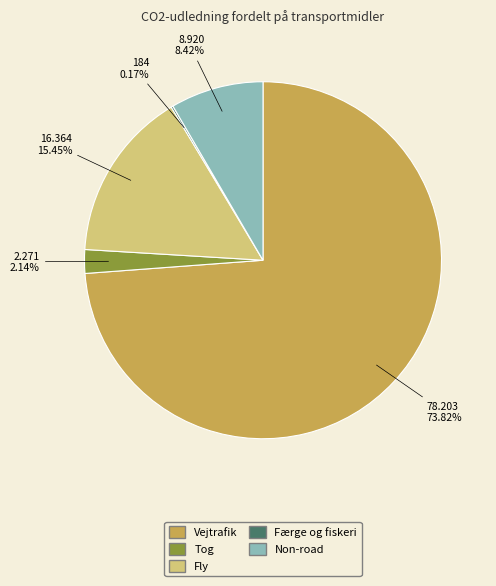

Which slice represents more than half of the pie?

Vejtrafik